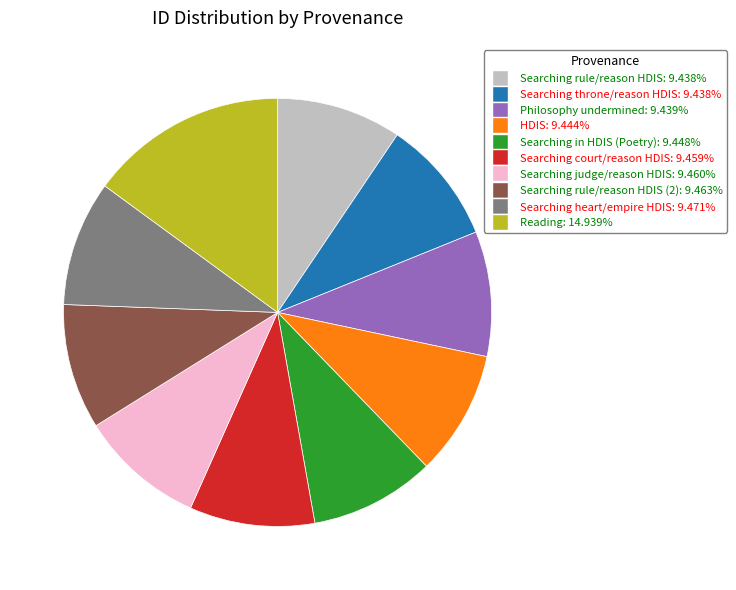

Is there a majority slice in this chart?

No